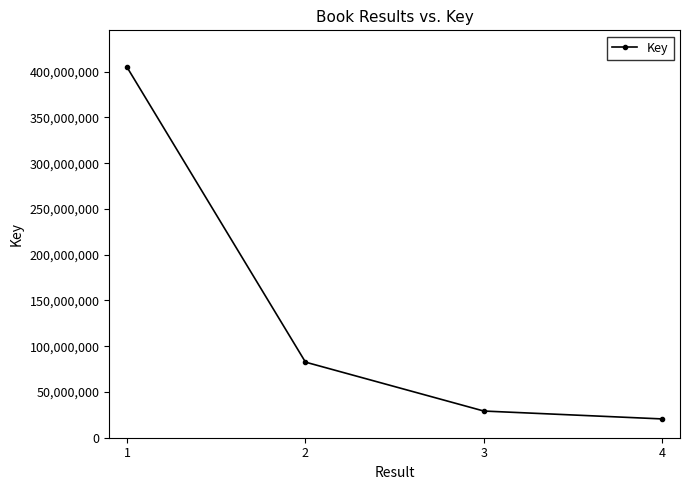

Is it true that the value at 1 is 404754695?

True